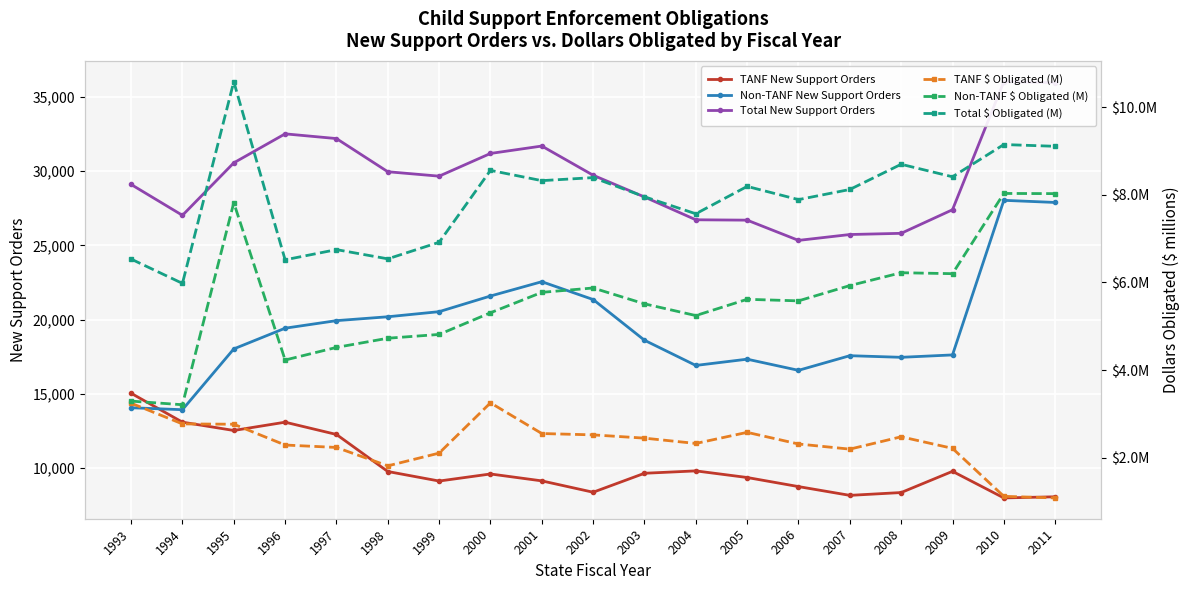

At which category is the sum across all series the highest?

2010